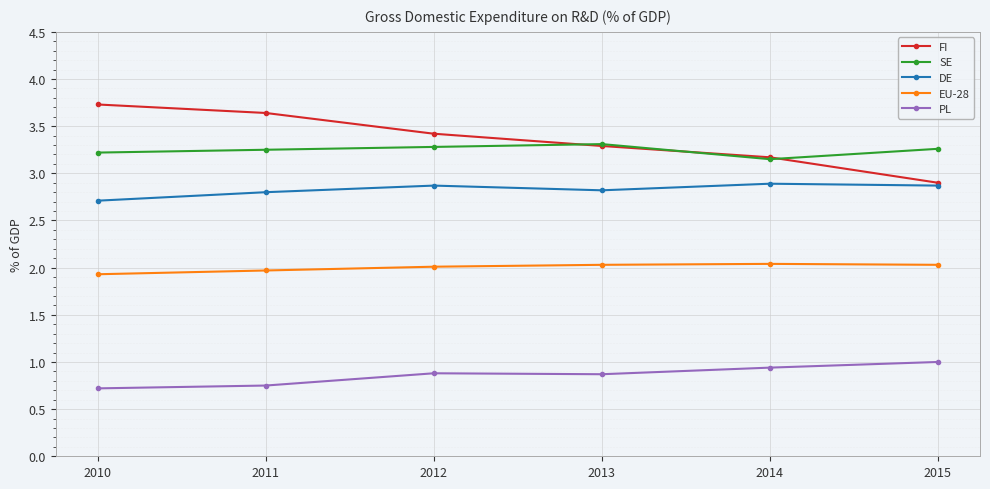

Which series has the largest total across all categories?

FI